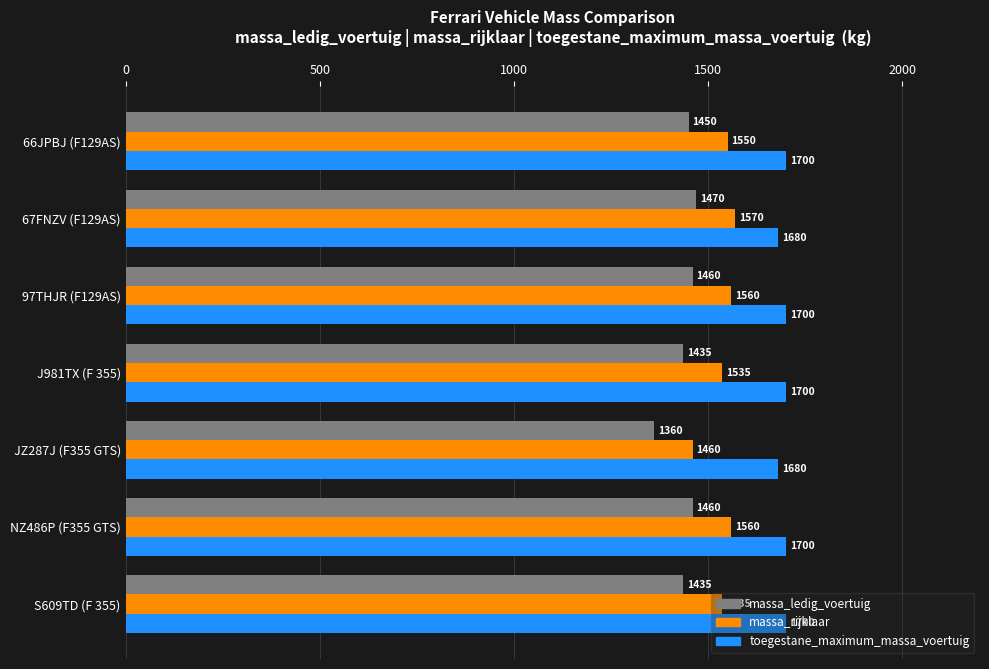

Rank the series by their maximum value, from highest to lowest.

toegestane_maximum_massa_voertuig, massa_rijklaar, massa_ledig_voertuig